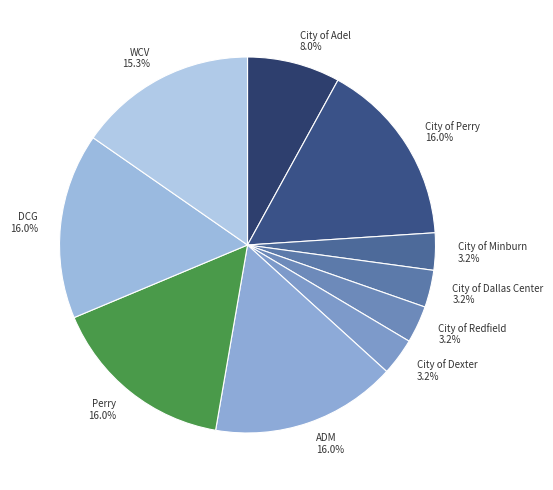

Is it true that WCV is 15% of the pie?

True